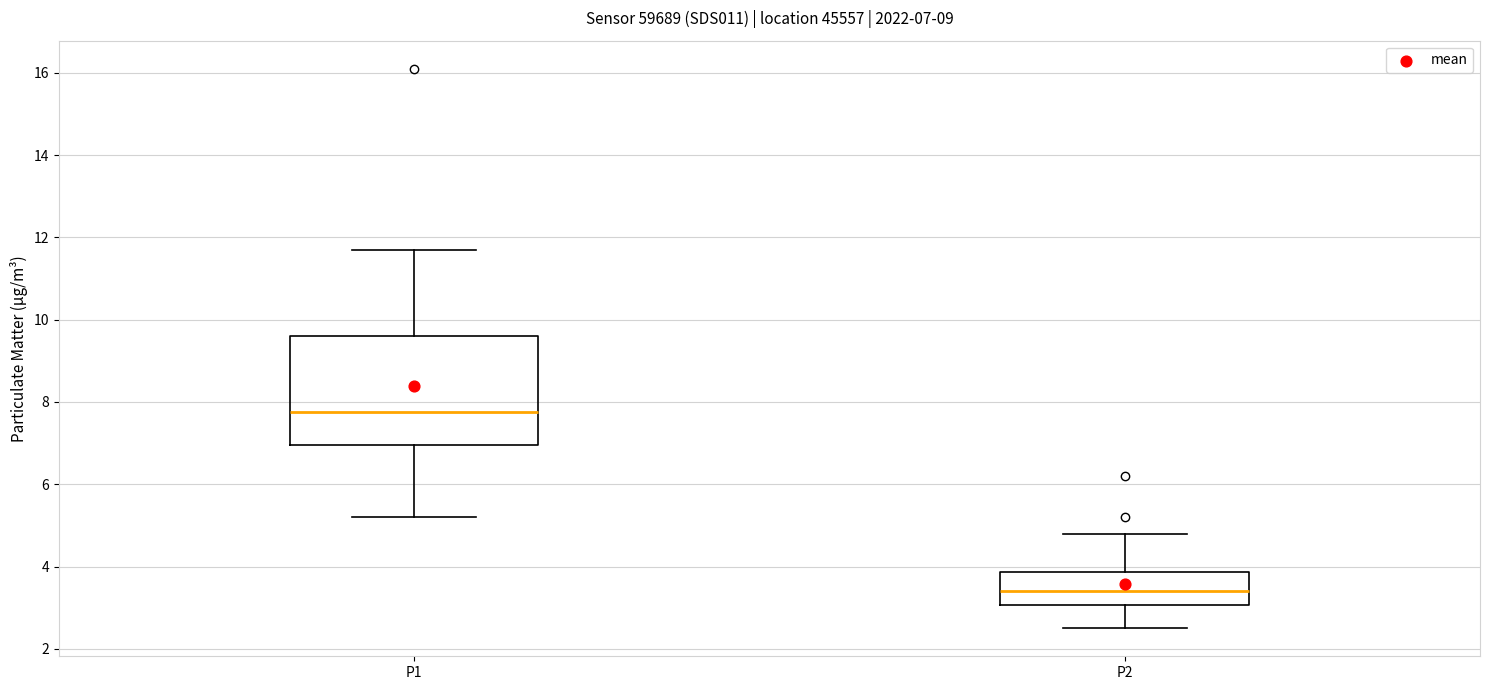

Which box has the lowest median line?

P2